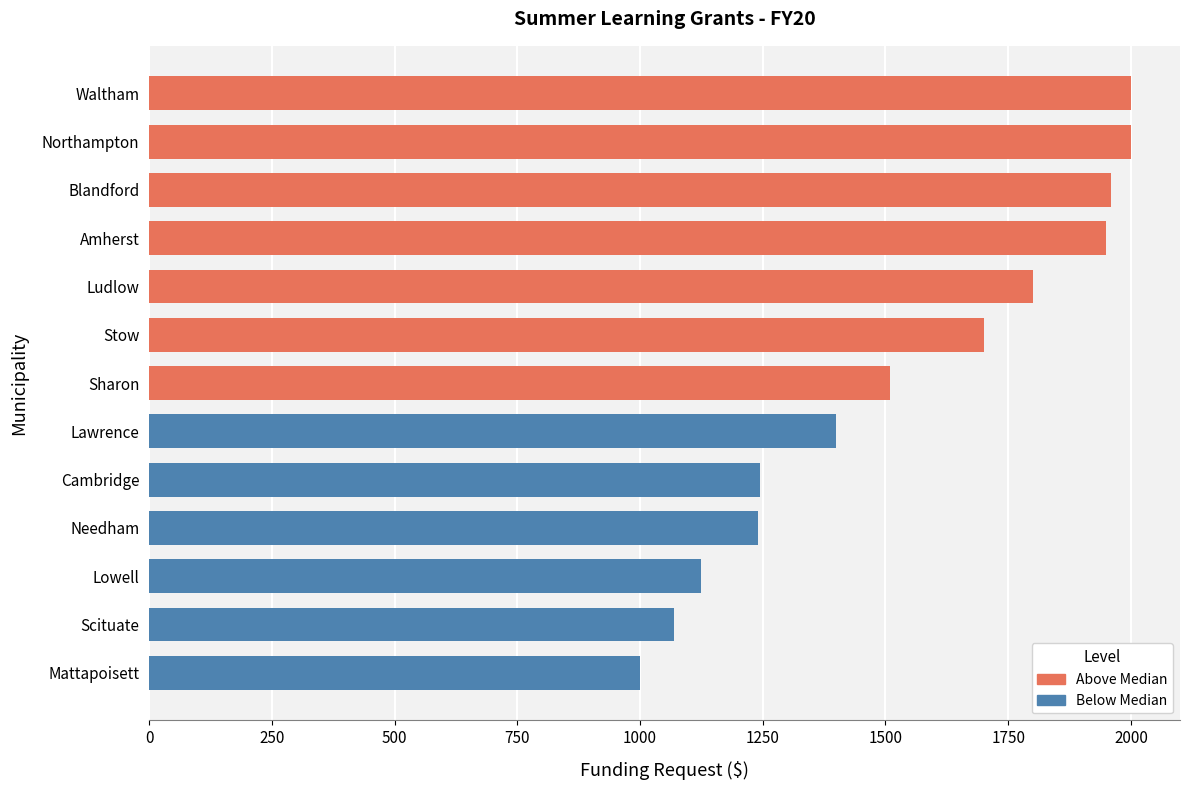

What is the change in value from Lowell to Lawrence?

+275